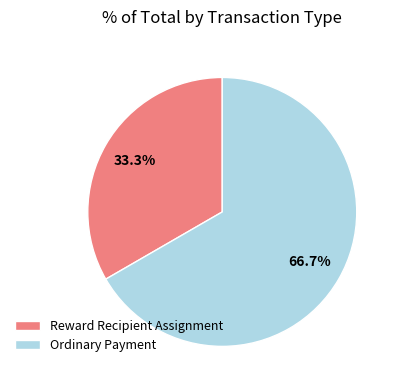

Rank the categories by value from lowest to highest.

Reward Recipient Assignment, Ordinary Payment